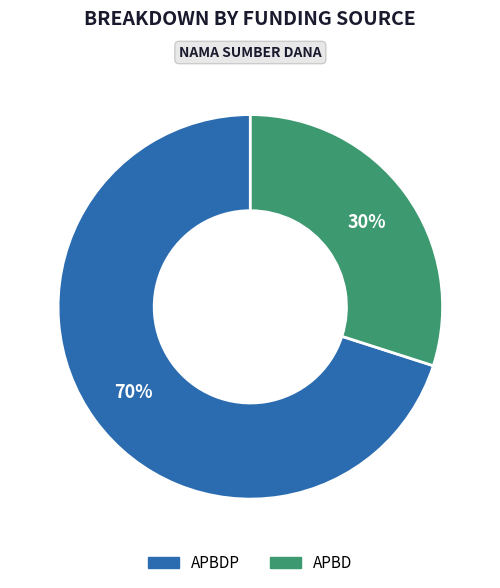

Is there a majority slice in this chart?

Yes